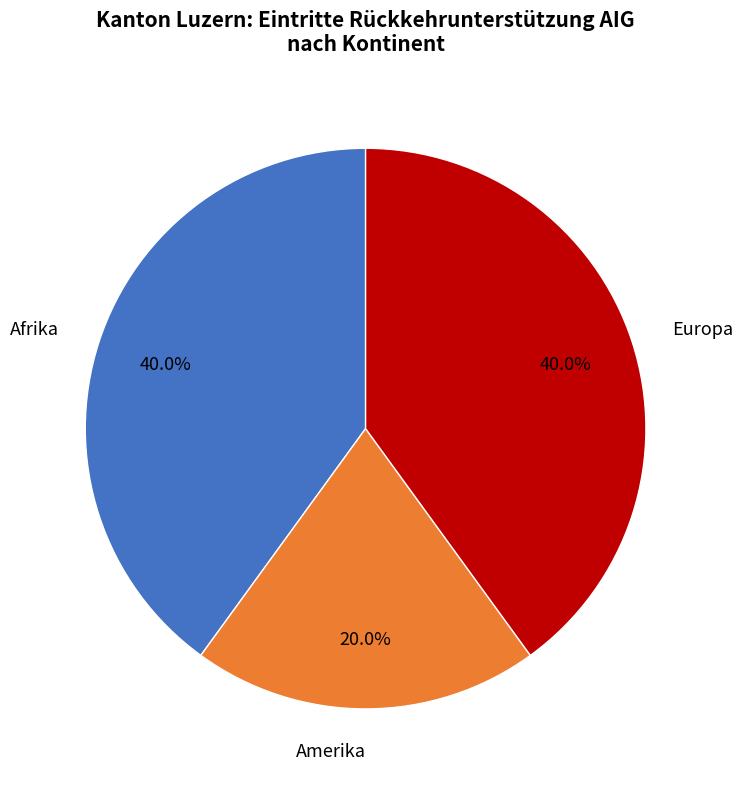

Is there a majority slice in this chart?

No